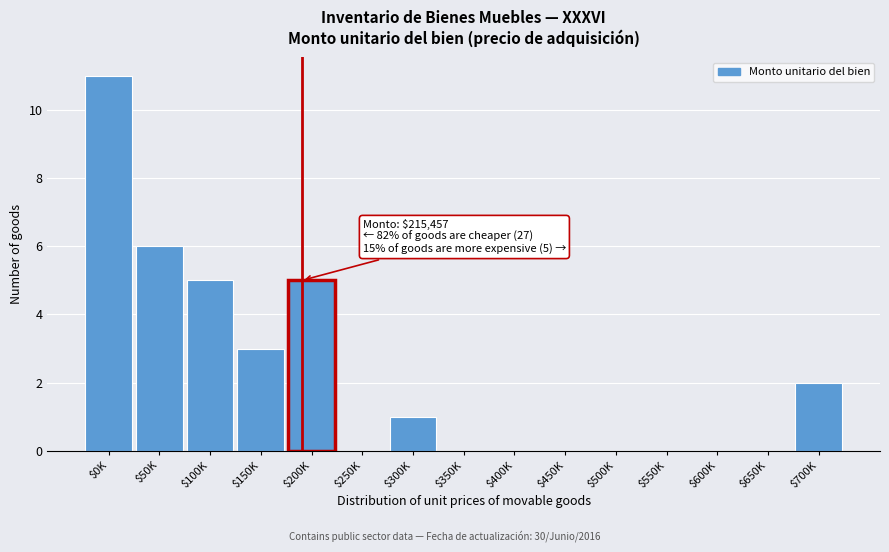

What value does the data have at $50K?

6